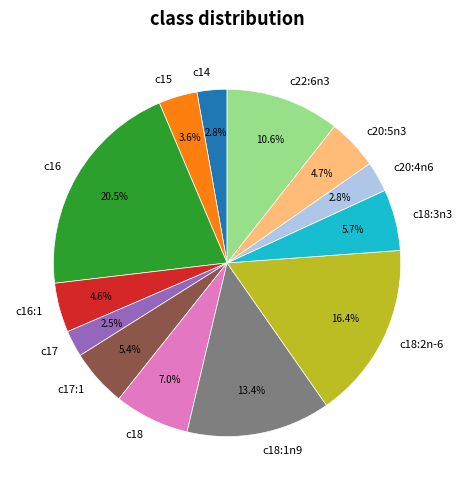

What is the largest slice in the pie chart?

c16